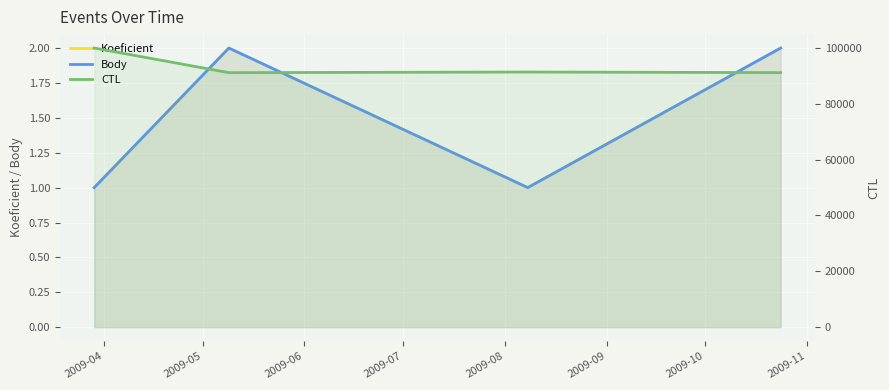

Read the Koeficient value at 2009-04.

1